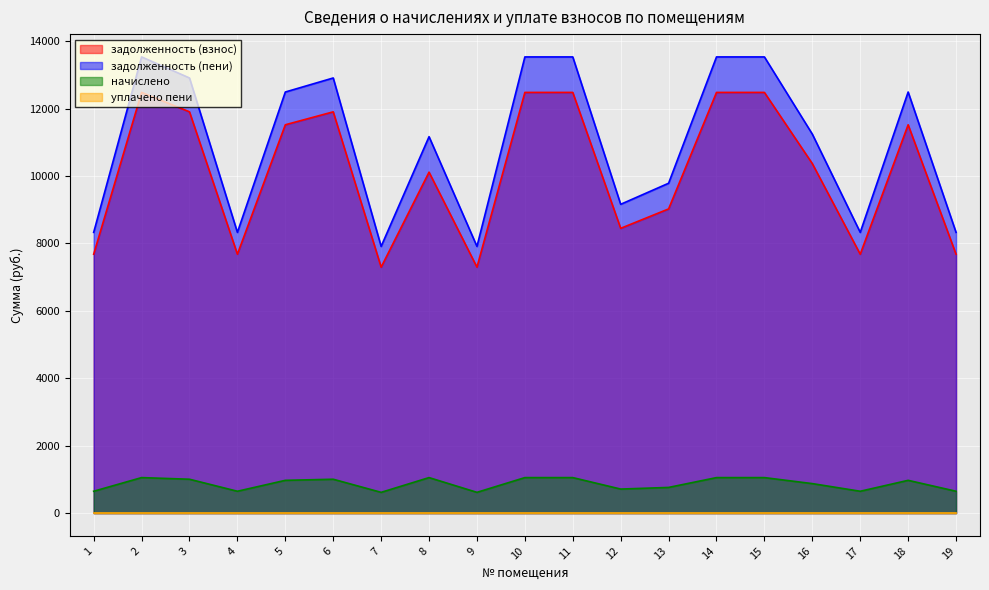

What is the difference between the задолженность (пени) values at 9 and 13?

1873.8